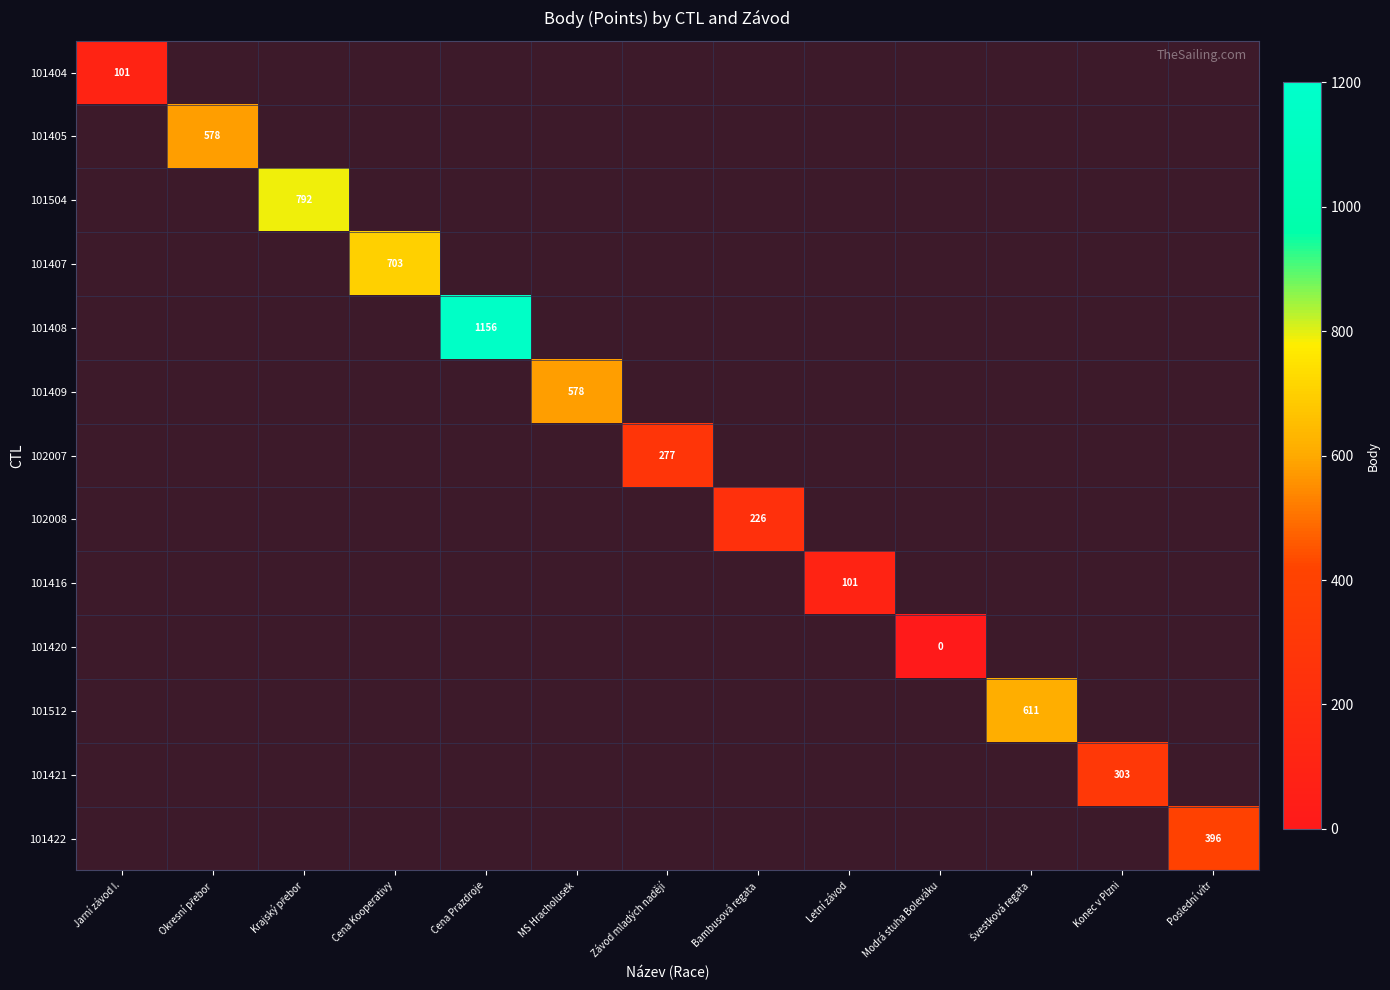

At how many categories does at least one series exceed 0?

13